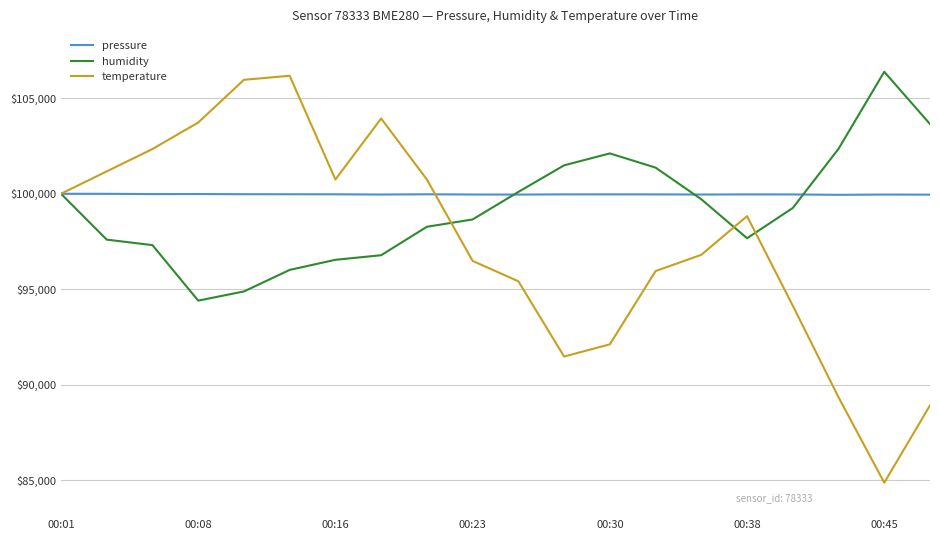

What is the maximum value for pressure?

100000.0